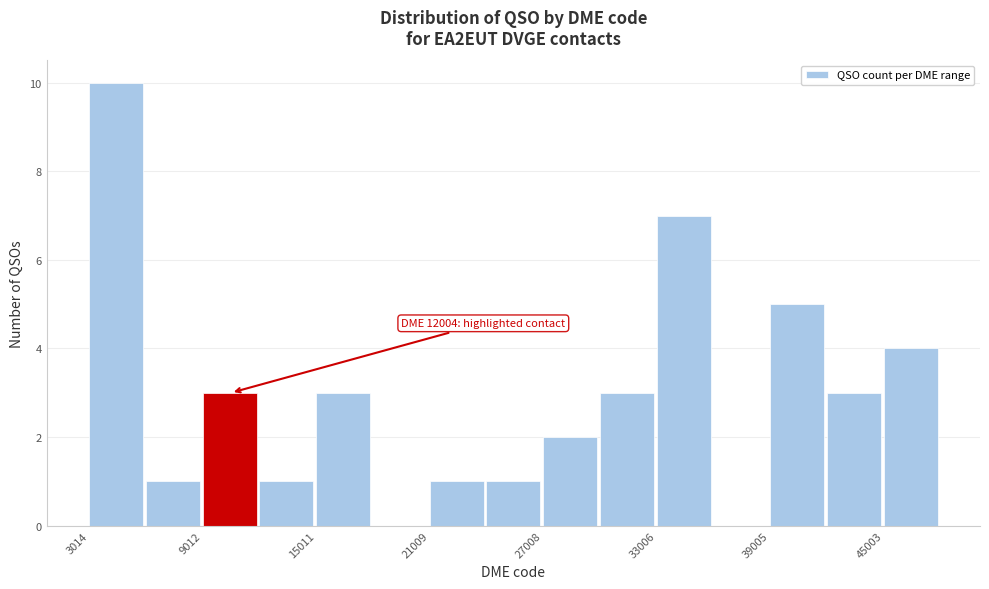

Read against the x-axis, roughly where is the centre of the tallest bar?

4000